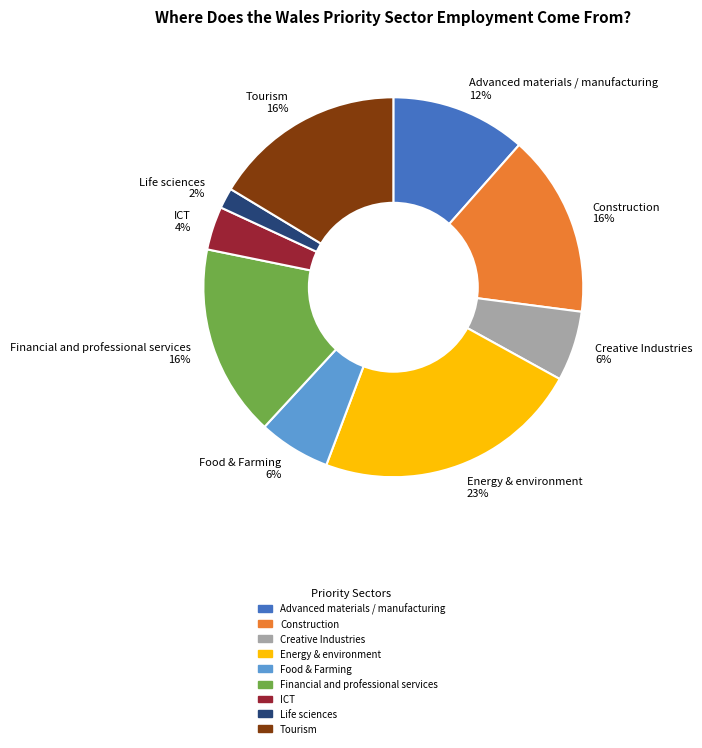

Which category has the smallest portion of the pie?

Life sciences